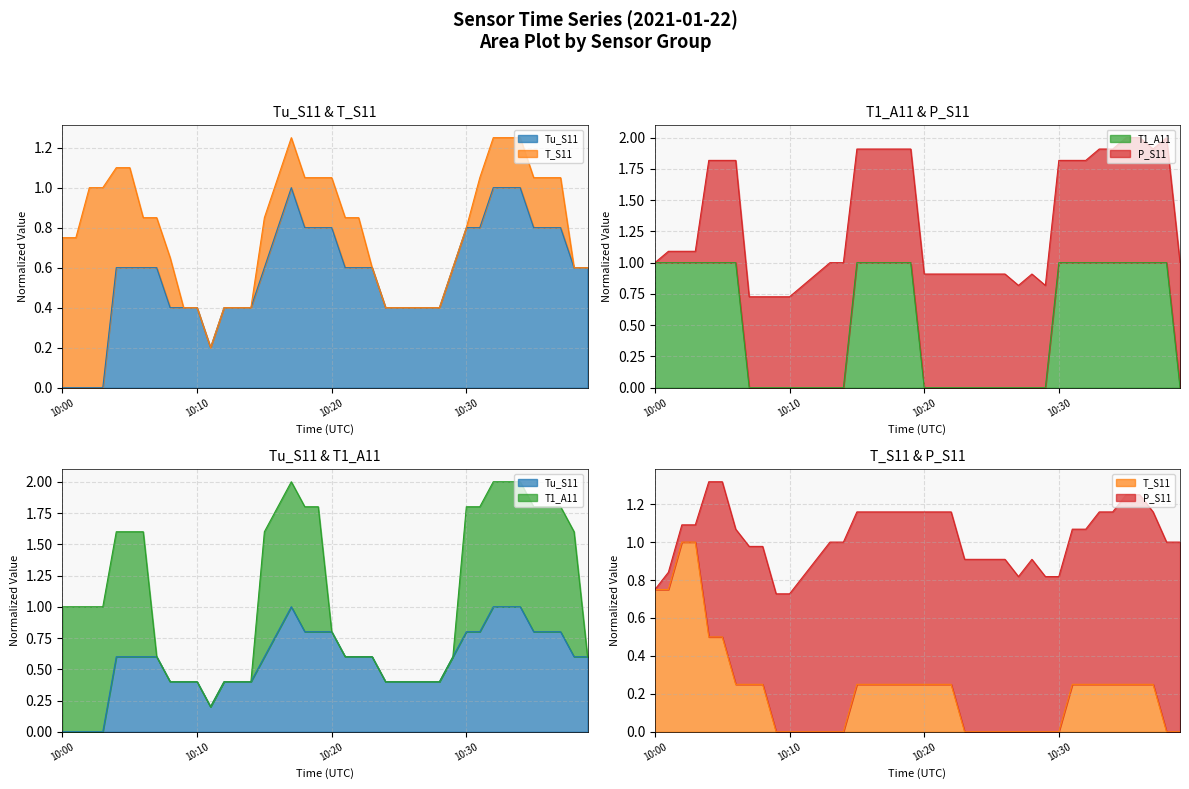

What is the average value of the T1_A11 series?

0.5